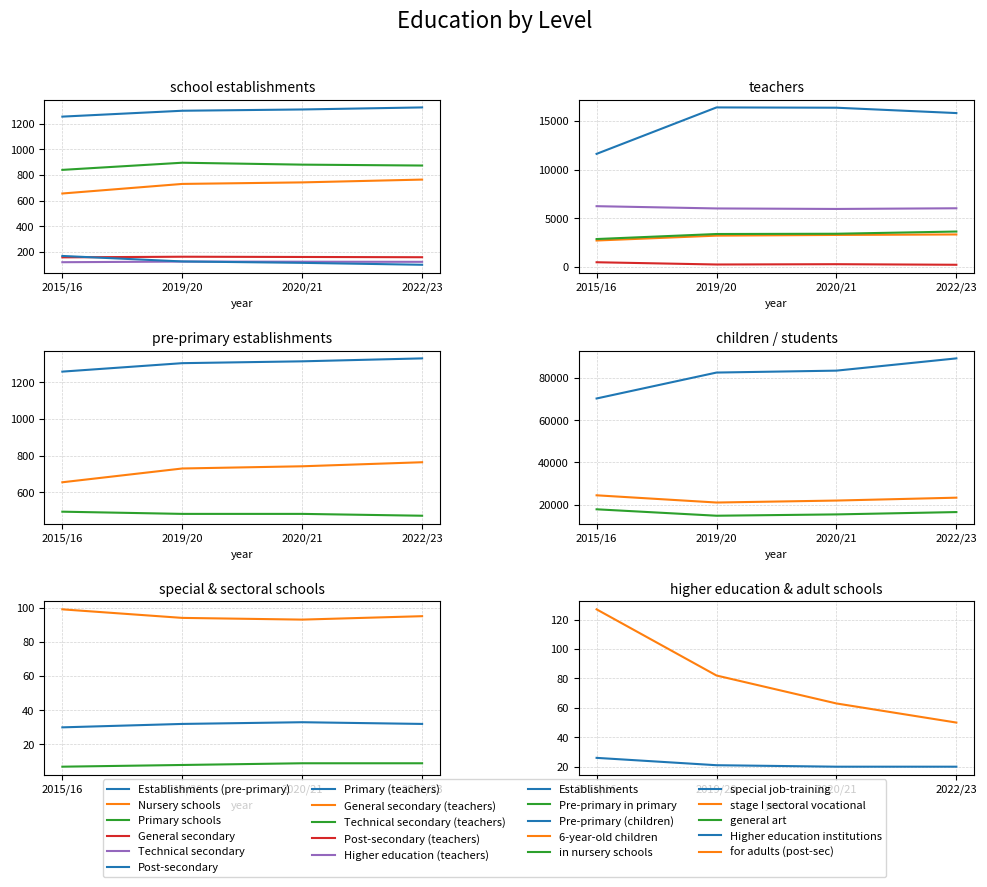

True or false: Post-secondary has a value of 206 at 2019/20.

False